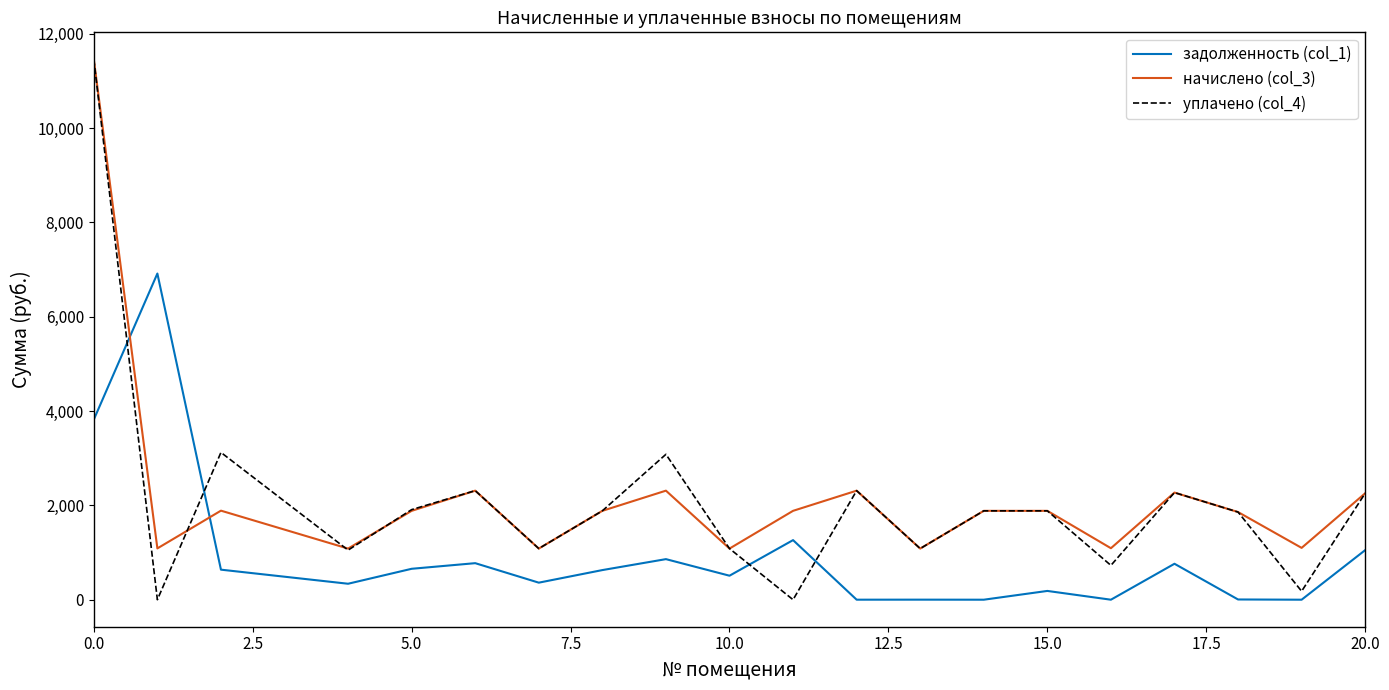

What are all the series names shown in the legend?

задолженность (col_1), начислено (col_3), уплачено (col_4)